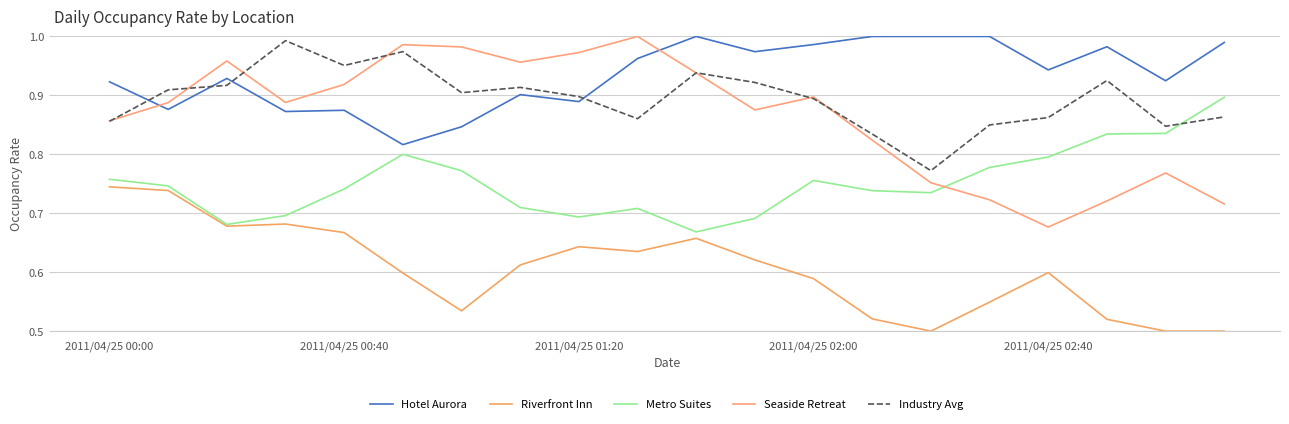

Does the chart have visible grid lines?

Yes